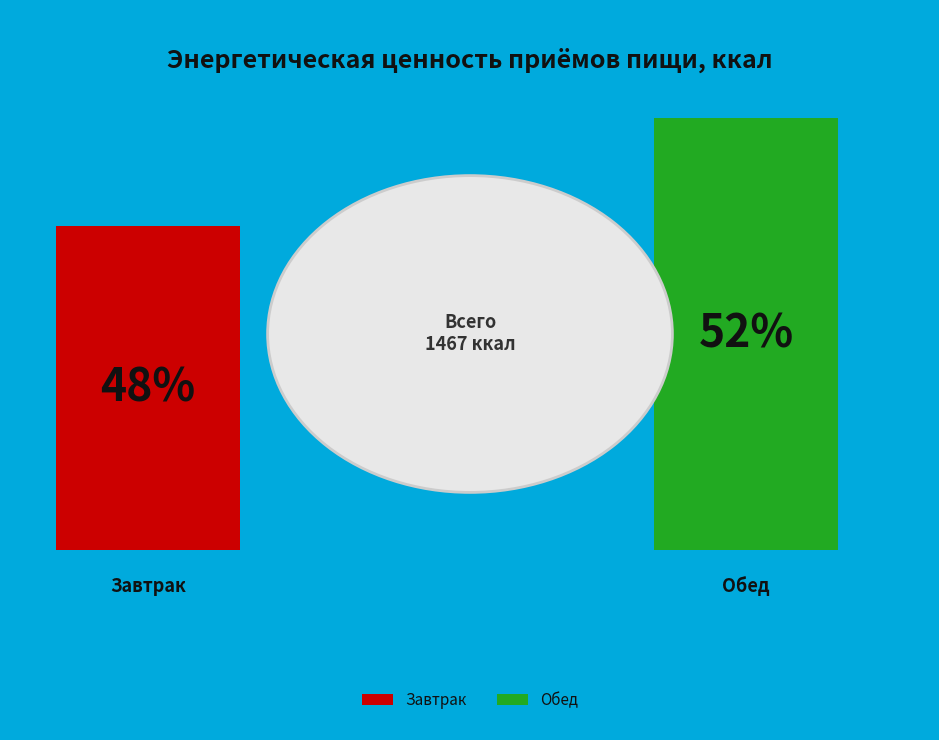

How many slices are in this pie chart?

2